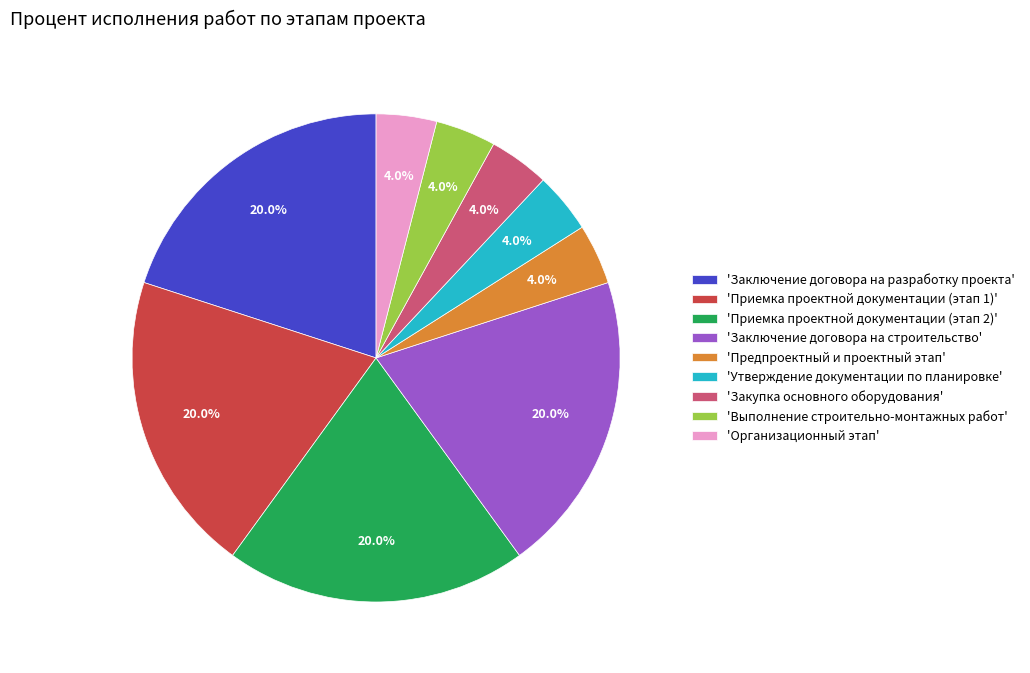

How much of the chart is everything except 'Приемка проектной документации (этап 1)'?

80.0%